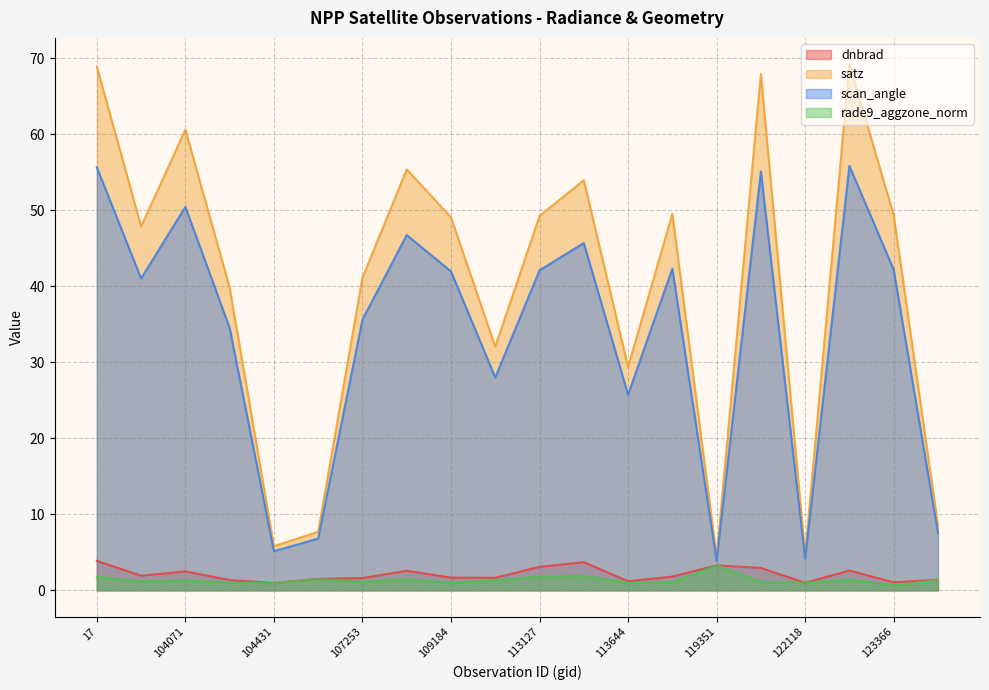

True or false: dnbrad and rade9_aggzone_norm intersect in this chart.

True